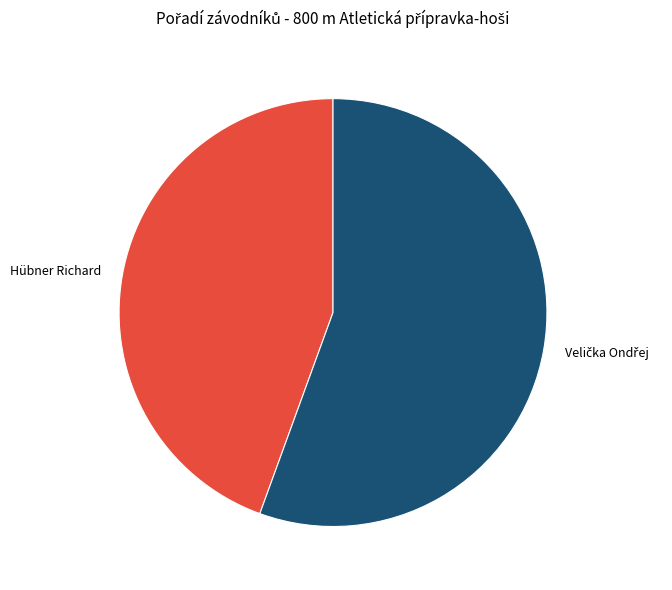

What is the smallest slice in the pie chart?

Hübner Richard